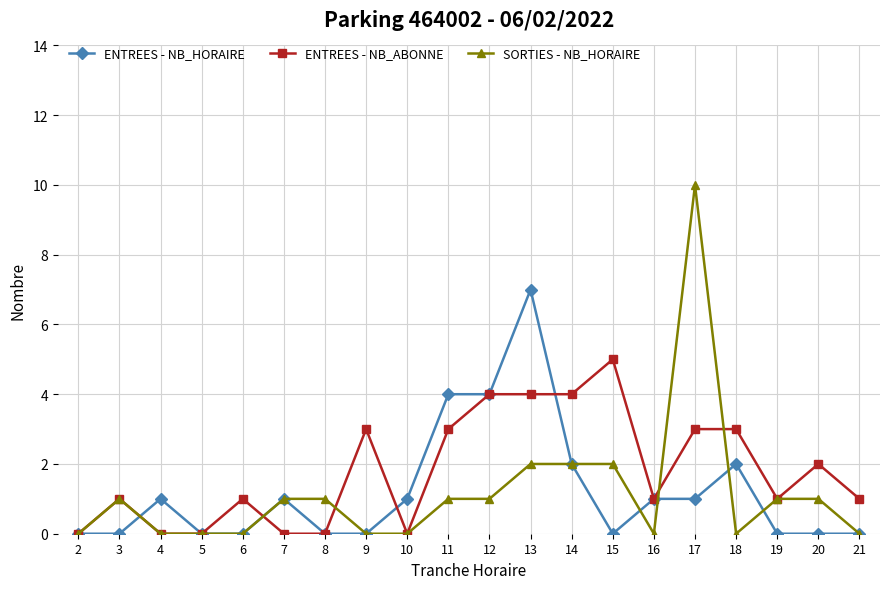

Reading left to right, transcribe all the data shown in this chart.

ENTREES - NB_HORAIRE: 2=0	3=0	4=1	5=0	6=0	7=1	8=0	9=0	10=1	11=4	12=4	13=7	14=2	15=0	16=1	17=1	18=2	19=0	20=0	21=0
ENTREES - NB_ABONNE: 2=0	3=1	4=0	5=0	6=1	7=0	8=0	9=3	10=0	11=3	12=4	13=4	14=4	15=5	16=1	17=3	18=3	19=1	20=2	21=1
SORTIES - NB_HORAIRE: 2=0	3=1	4=0	5=0	6=0	7=1	8=1	9=0	10=0	11=1	12=1	13=2	14=2	15=2	16=0	17=10	18=0	19=1	20=1	21=0